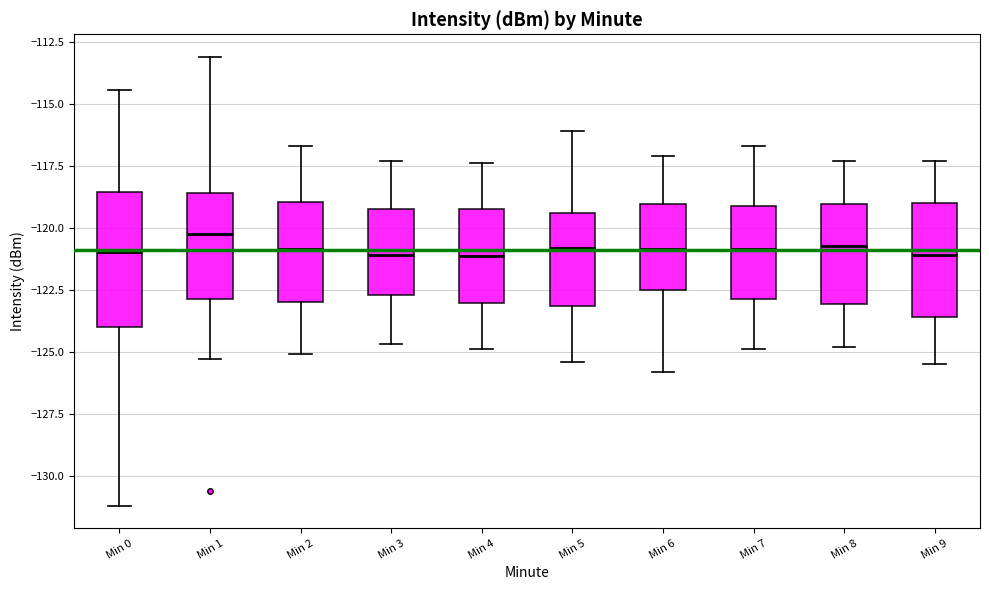

Reading left to right, transcribe this box plot: for each box, give where its median line is, the range the box spans, and where its two whiskers end, as read against the y-axis. The values are not printed on the chart, so give them approximately, as read against the axis.

Min 0: median -121.0, box -124.0 to -118.5, whiskers -131.0 to -114.5
Min 1: median -120.0, box -123.0 to -118.5, whiskers -125.5 to -113.0
Min 2: median -121.0, box -123.0 to -119.0, whiskers -125.0 to -116.5
Min 3: median -121.0, box -122.5 to -119.0, whiskers -124.5 to -117.5
Min 4: median -121.0, box -123.0 to -119.0, whiskers -125.0 to -117.5
Min 5: median -121.0, box -123.0 to -119.5, whiskers -125.5 to -116.0
Min 6: median -121.0, box -122.5 to -119.0, whiskers -126.0 to -117.0
Min 7: median -121.0, box -123.0 to -119.0, whiskers -125.0 to -116.5
Min 8: median -120.5, box -123.0 to -119.0, whiskers -125.0 to -117.5
Min 9: median -121.0, box -123.5 to -119.0, whiskers -125.5 to -117.5